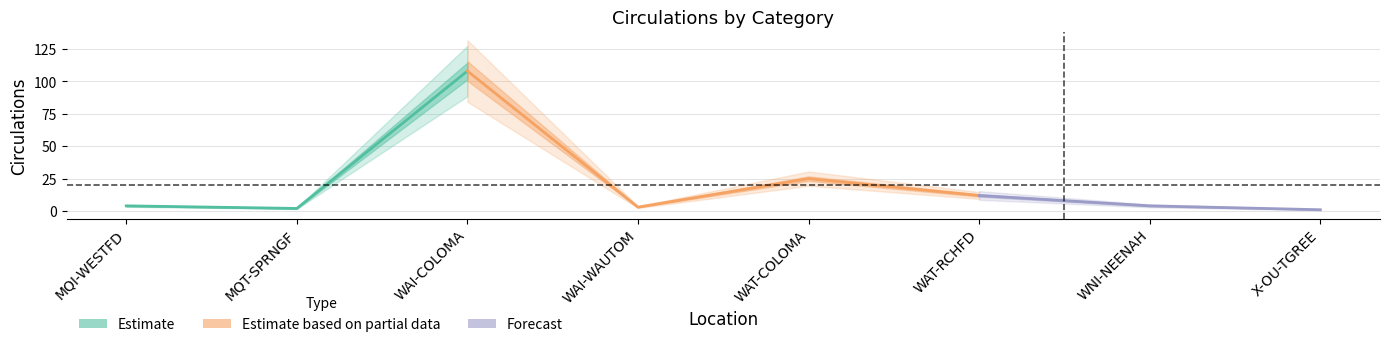

What is the label of the 4th point from the right?

WAT-COLOMA